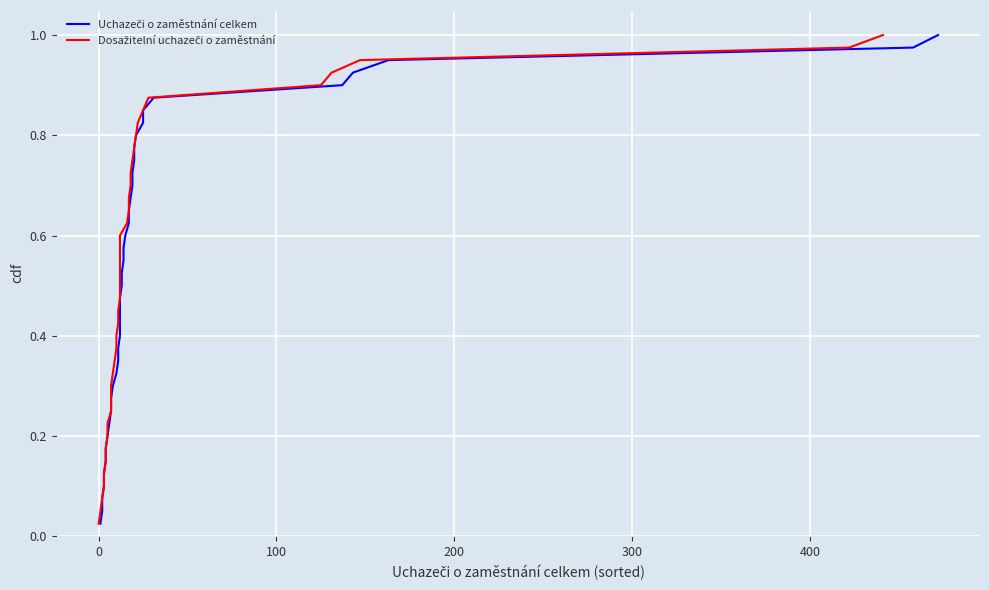

True or false: Uchazeči o zaměstnání celkem and Dosažitelní uchazeči o zaměstnání intersect in this chart.

False